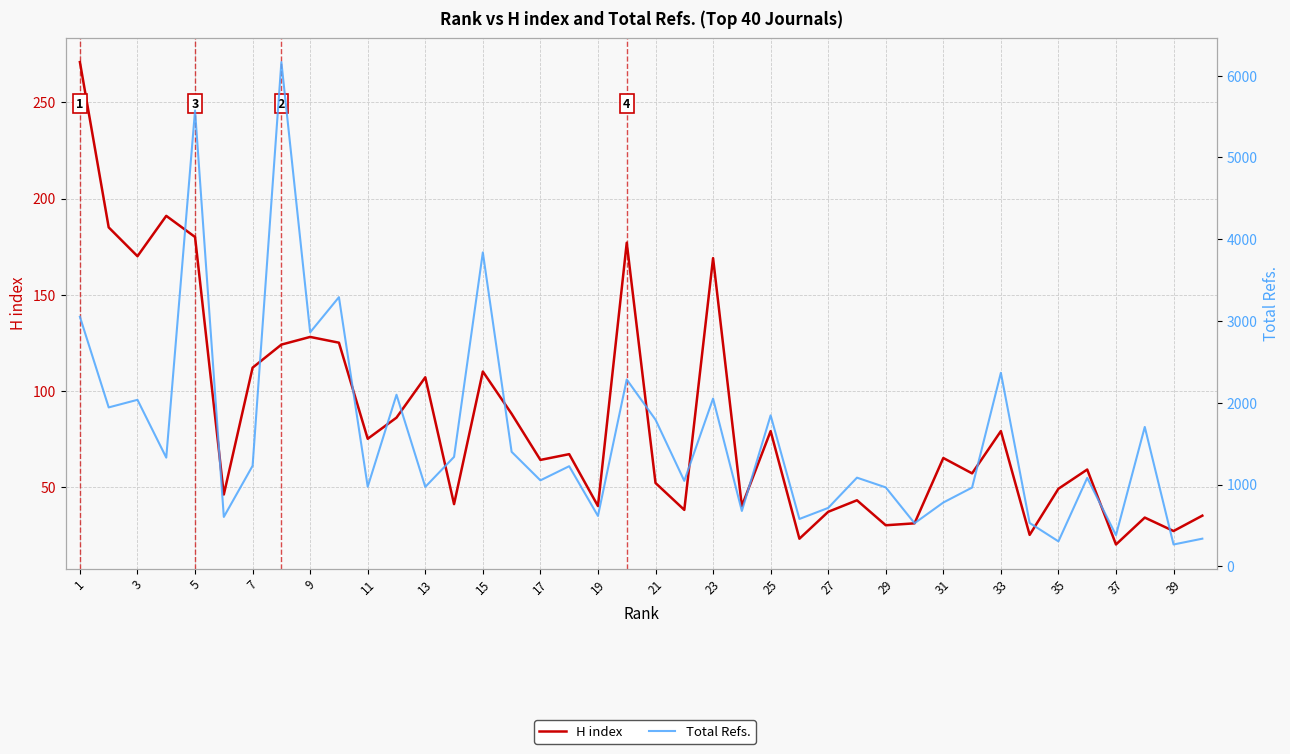

Is the value of H index at 37 greater than the value of Total Refs. at 24?

No